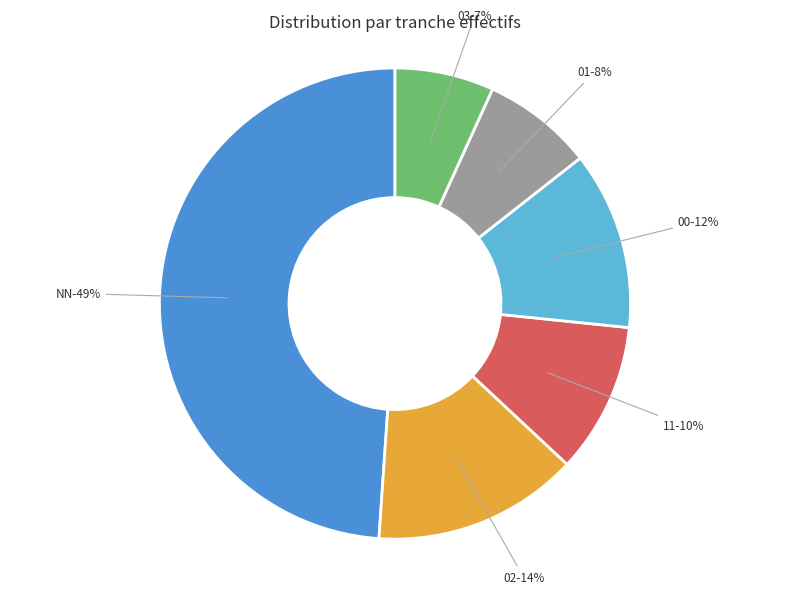

To the nearest percent, what is the difference between the largest and smallest slice percentages?

42%